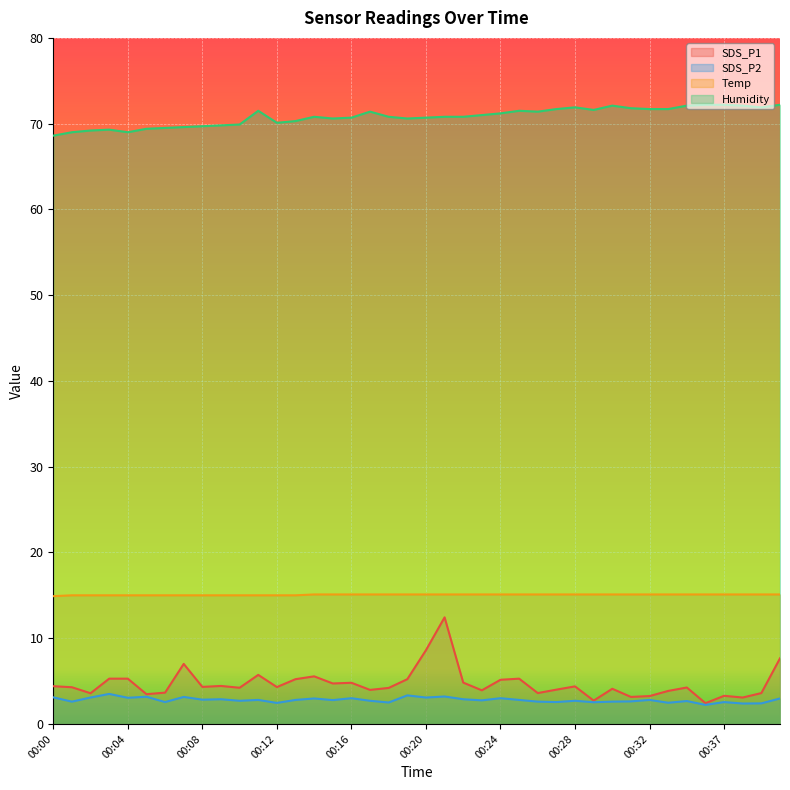

The SDS_P1 series shows 3.3 at 00:37. True or false?

True